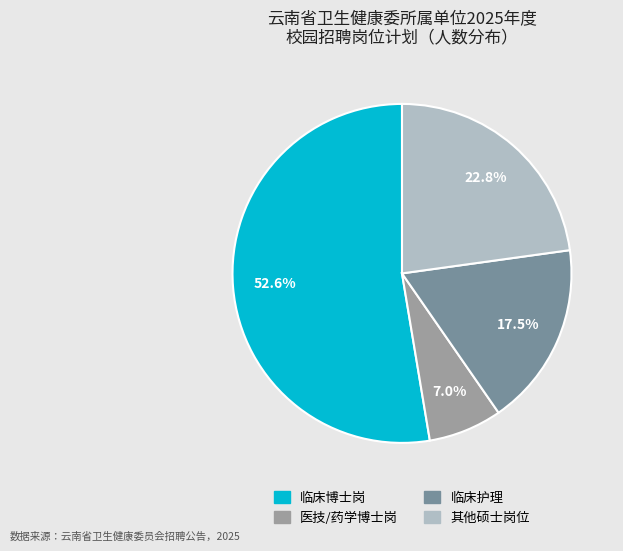

Does any single category account for the majority?

Yes